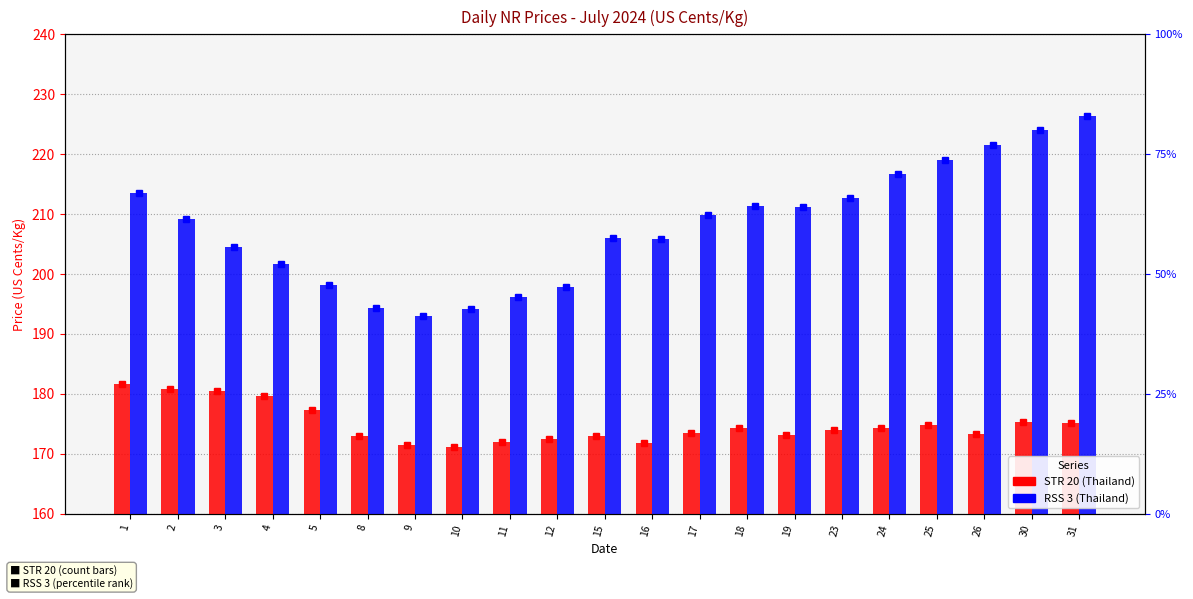

At which category is the sum across all series the highest?

31